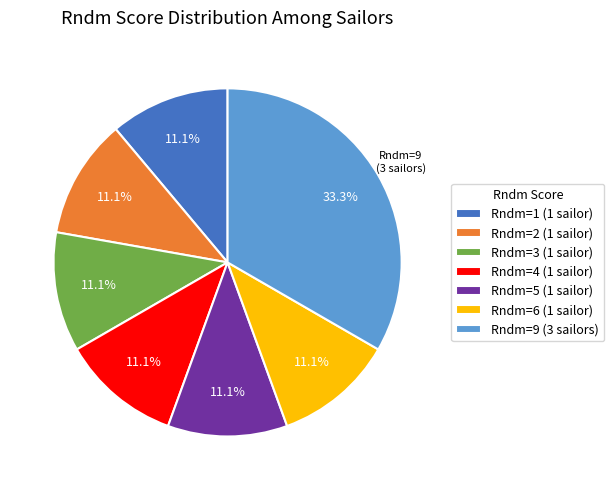

Which has a higher value, Rndm=4 (1 sailor) or Rndm=9 (3 sailors)?

Rndm=9 (3 sailors)